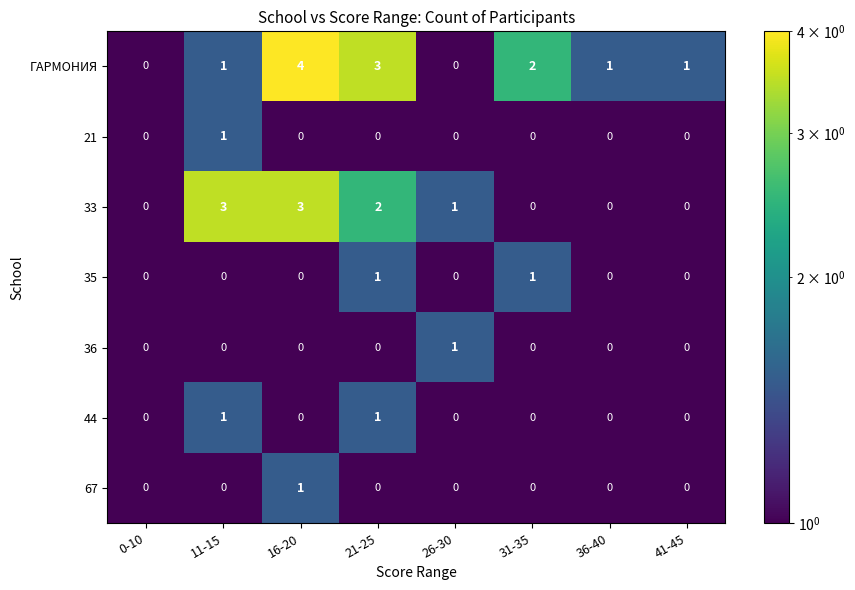

The value of 33 at 31-35 is -2. True or false?

False